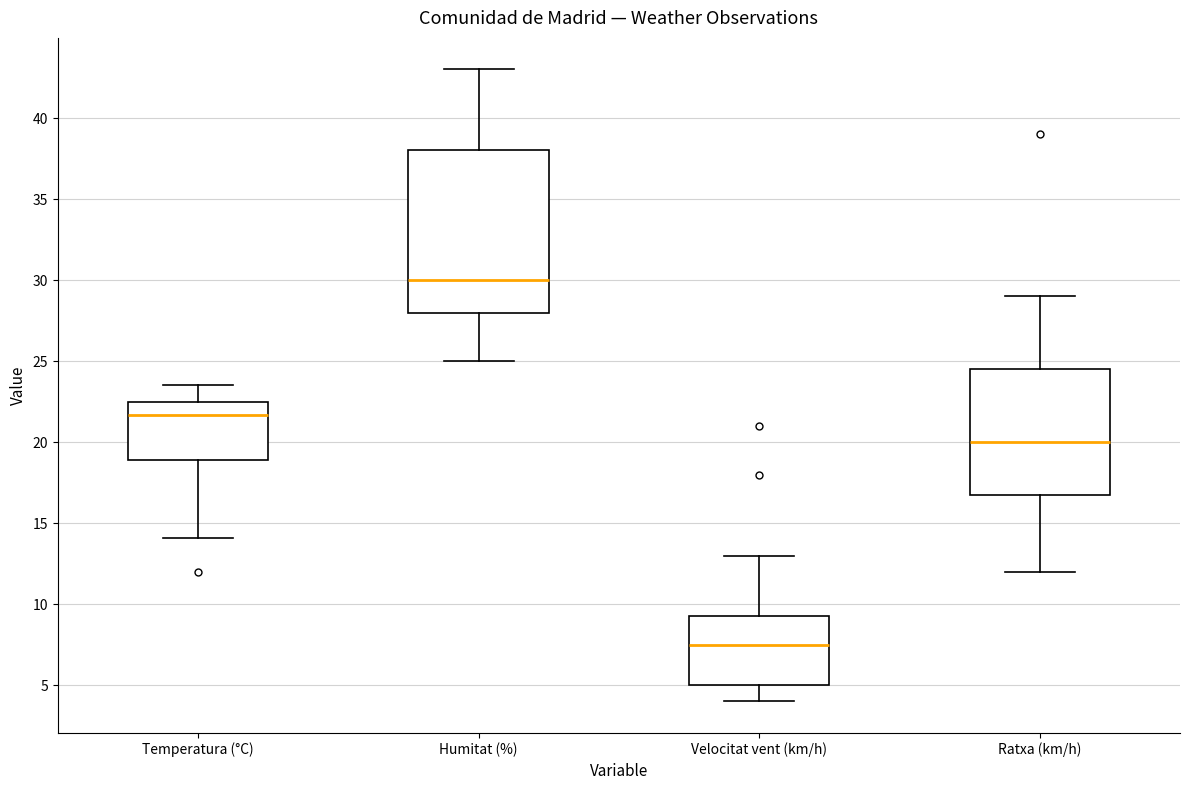

Comparing the boxes themselves (not the whiskers), which one is the tallest?

Humitat (%)